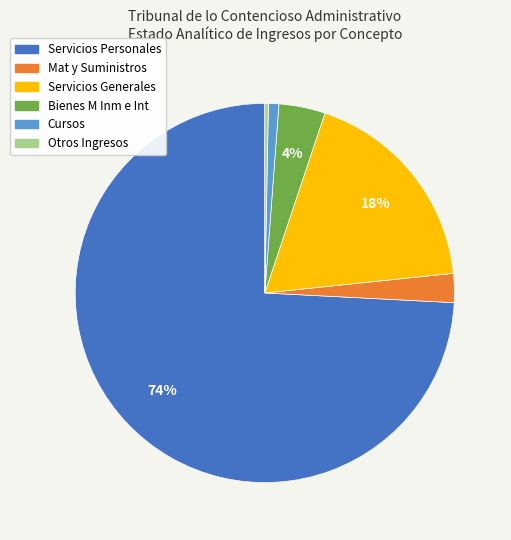

How many segments does this pie chart have?

6